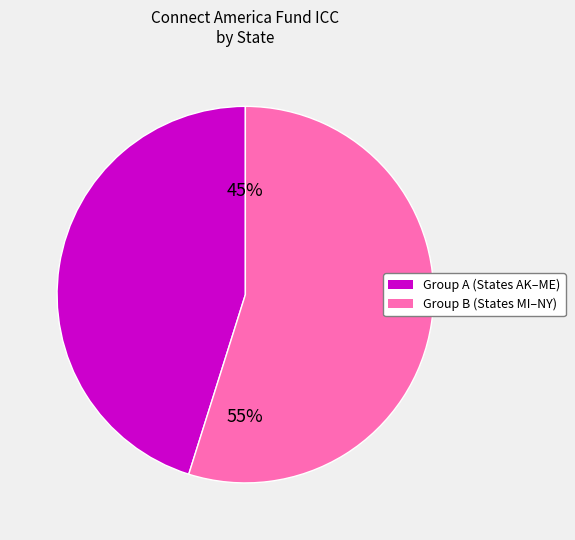

To the nearest percent, what is the difference between the largest and smallest slice percentages?

10%